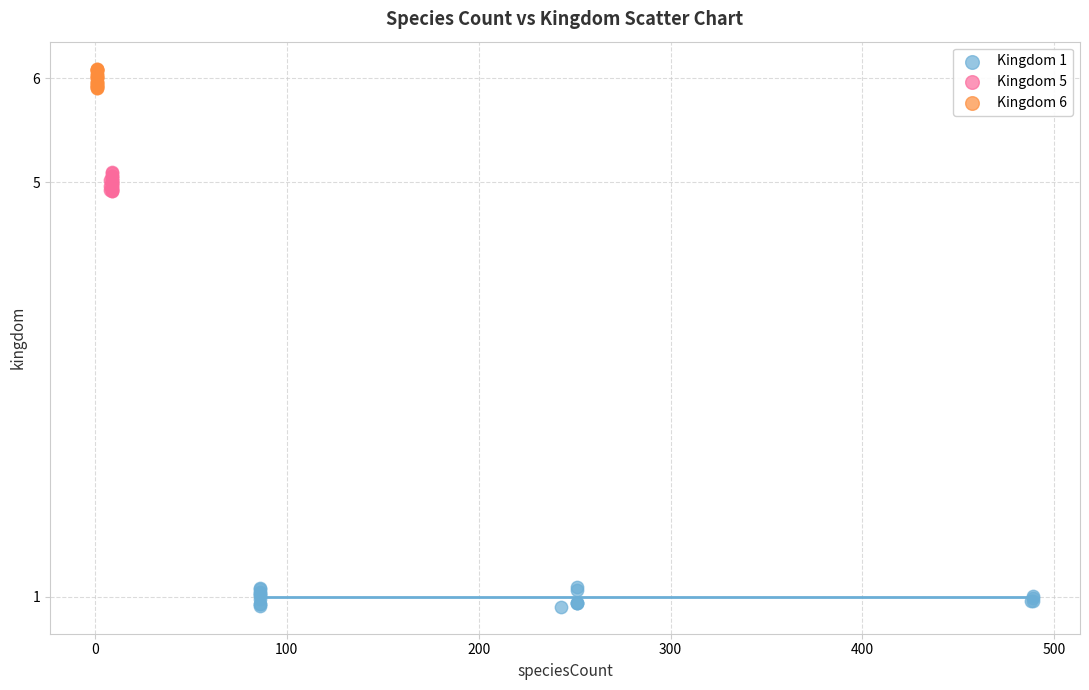

Which series contains the highest Y value?

Kingdom 6